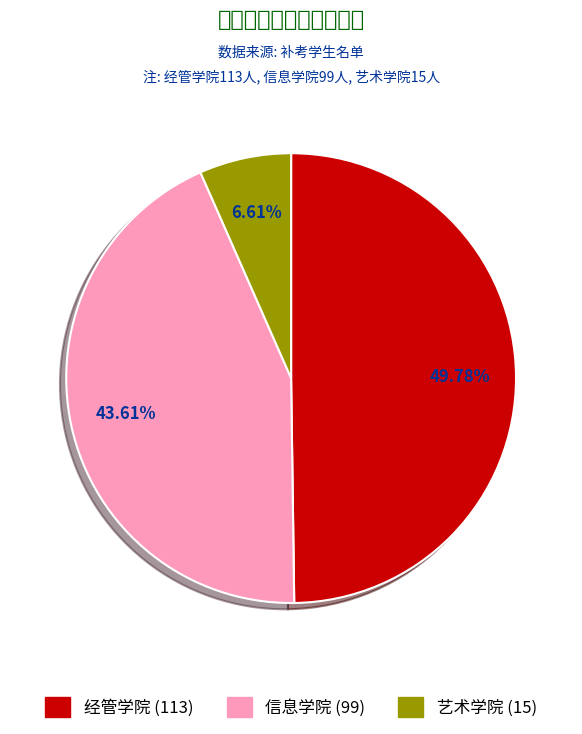

Approximately how many times larger is the value at 经管学院 compared to 信息学院?

1.1